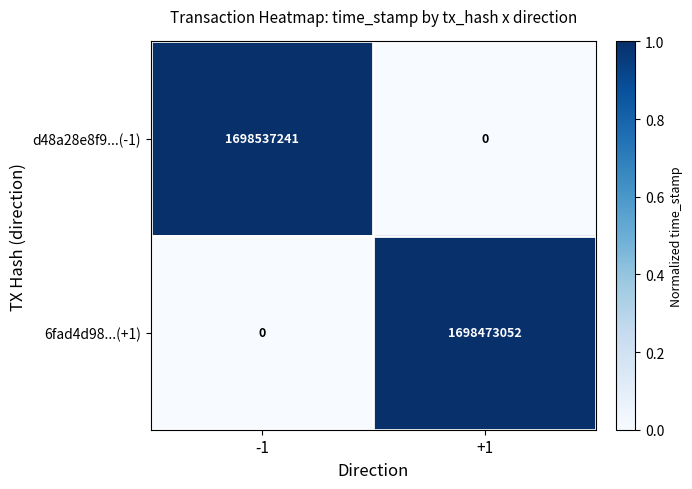

What is the highest value of the 6fad4d98...(+1) series?

1698473052